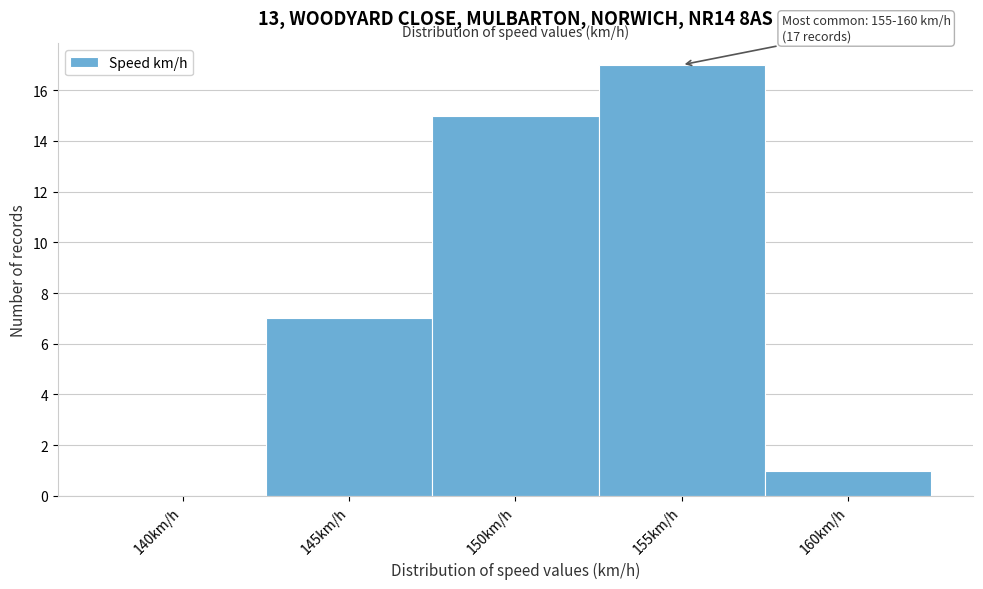

Reading left to right, transcribe all the data shown in this chart.

140km/h=0	145km/h=7	150km/h=15	155km/h=17	160km/h=1